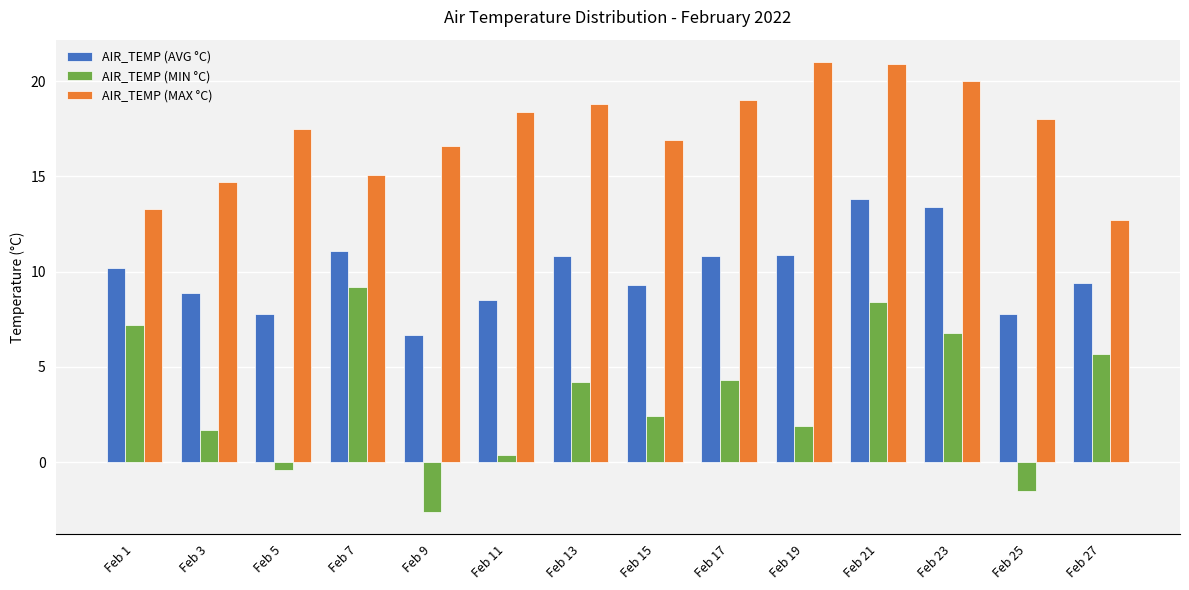

At how many categories does at least one series exceed 6?

14